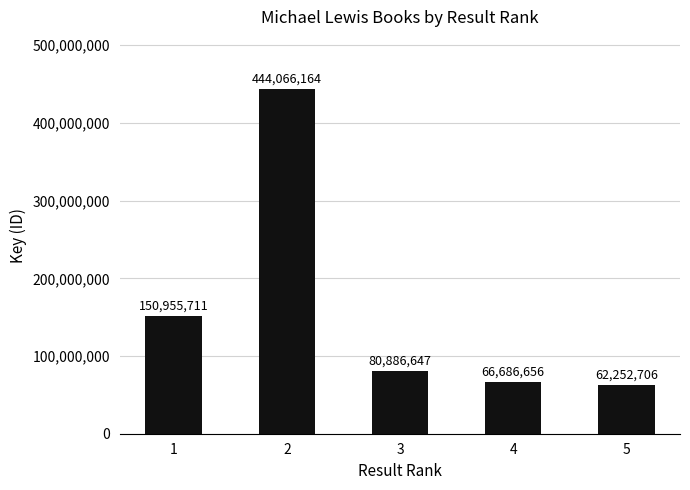

What is the value of the 2nd bar from the left?

444066164